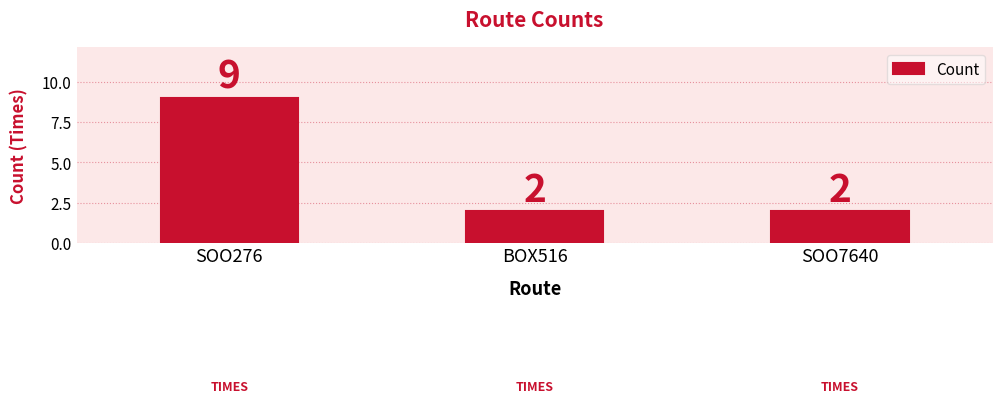

What is the greatest value displayed?

9